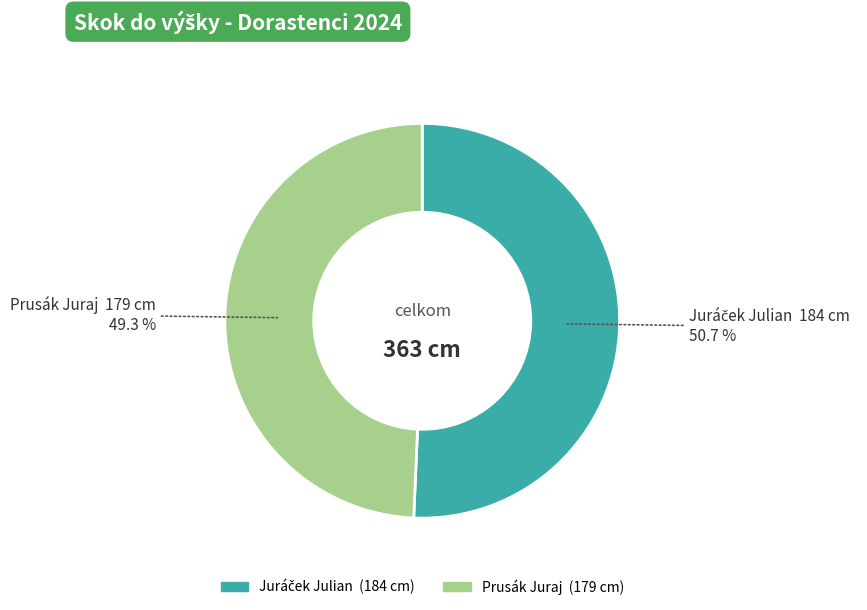

Does Prusák Juraj represent more than half of the total?

No